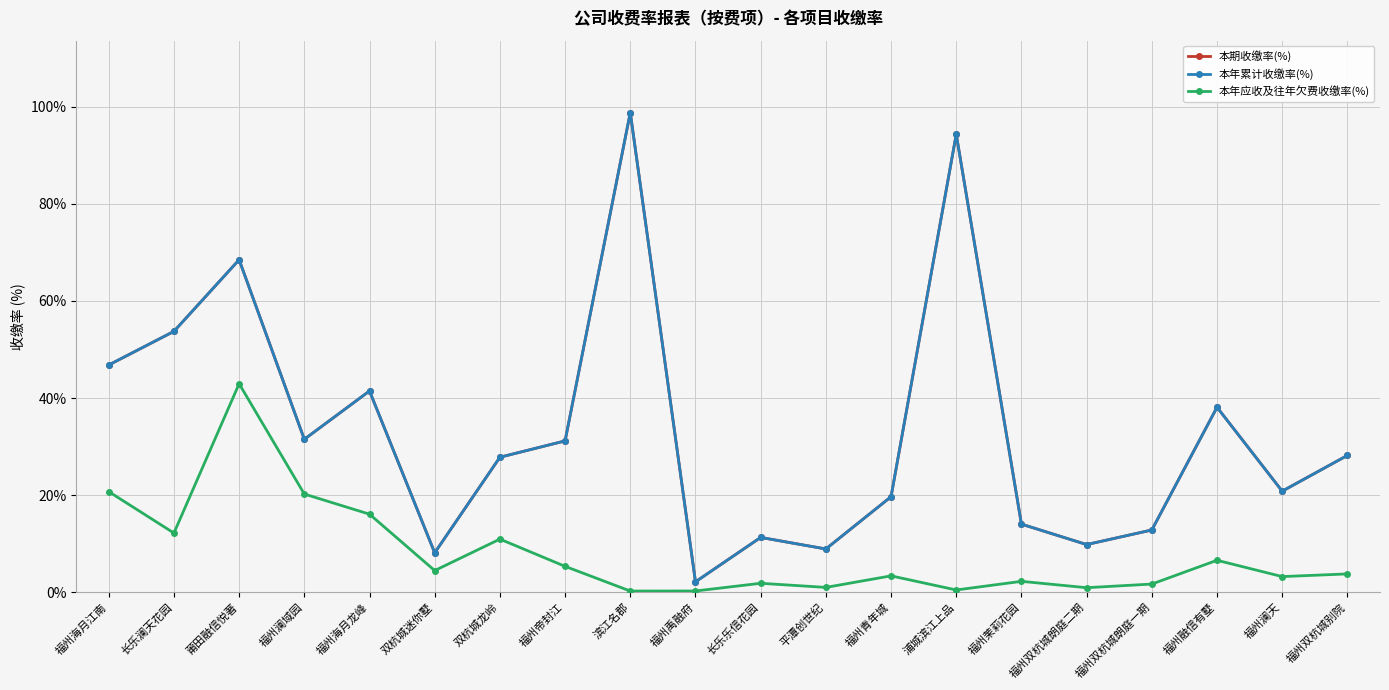

True or false: 本期收缴率(%) and 本年应收及往年欠费收缴率(%) cross at least once.

False